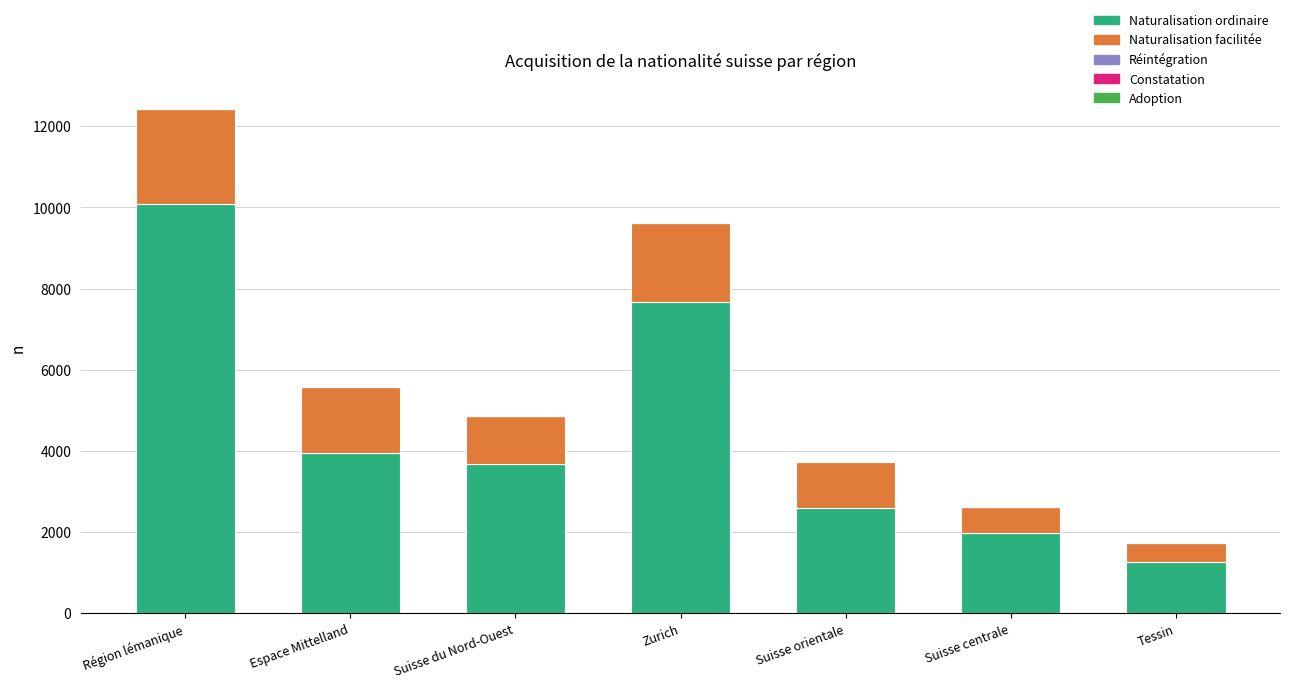

At which label does Naturalisation ordinaire reach its peak?

Région lémanique